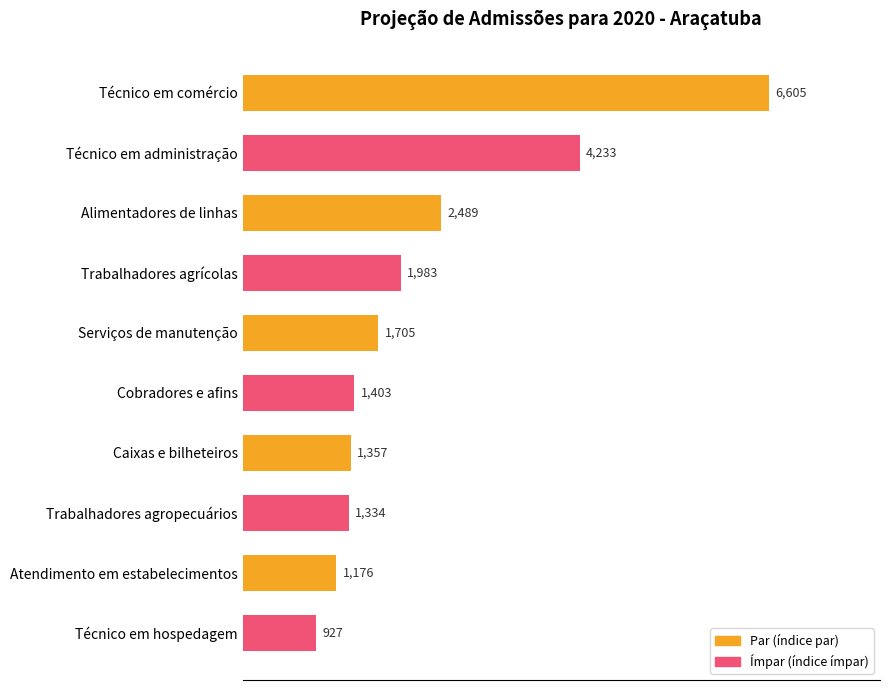

What is the difference between the second highest and second lowest values?

3057.0